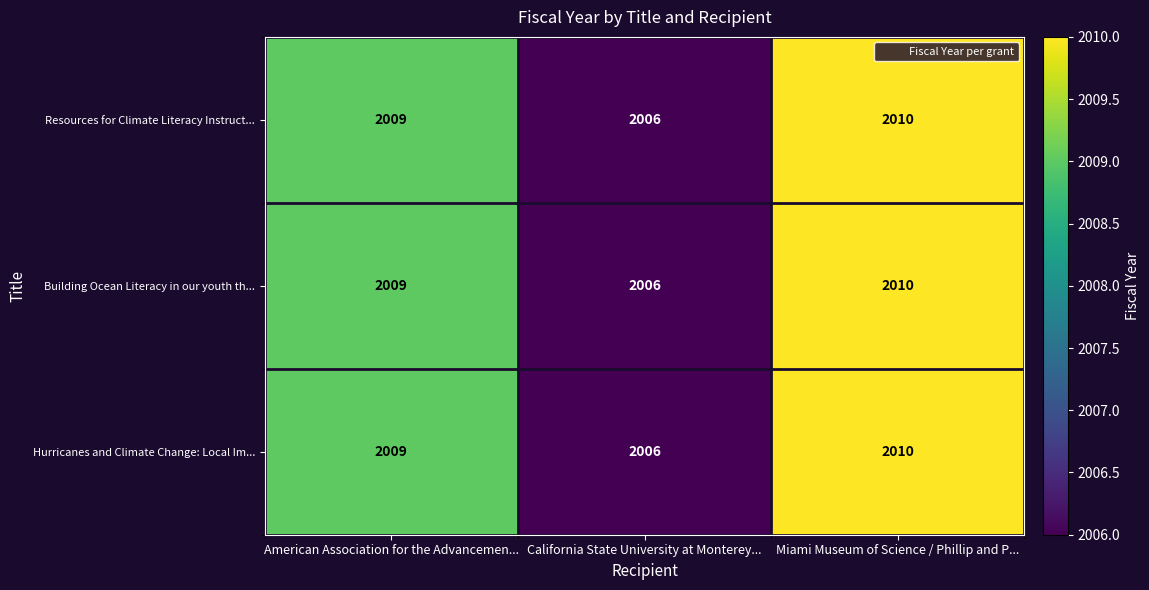

Count the number of categories in the chart.

3